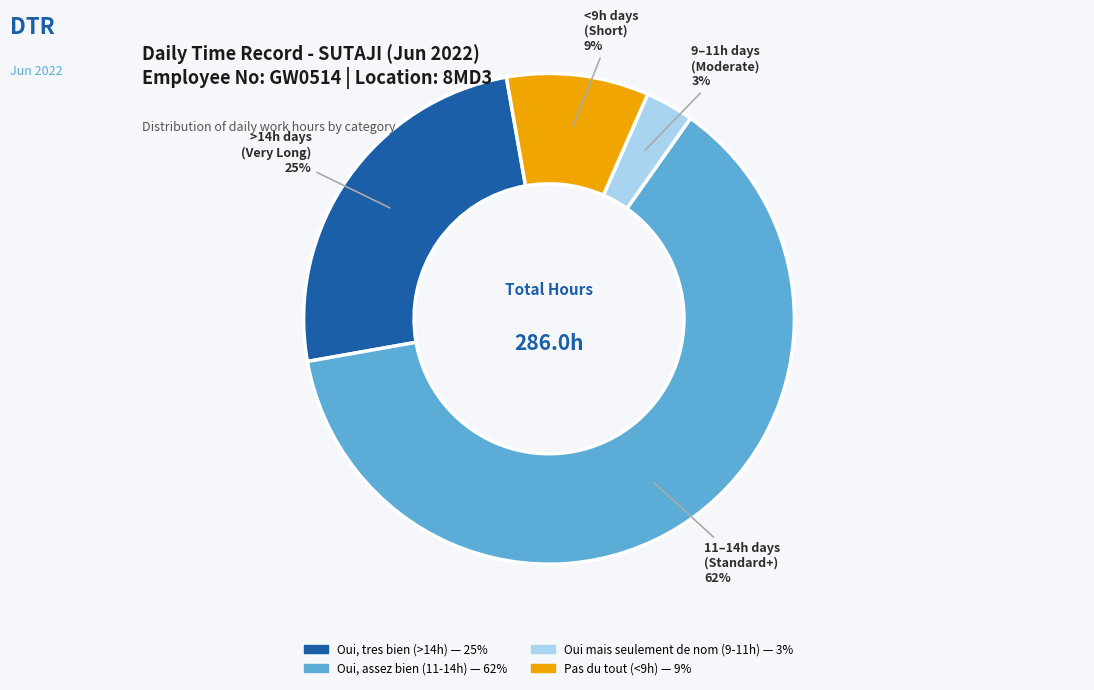

Is there any slice that represents more than half of the pie?

Yes